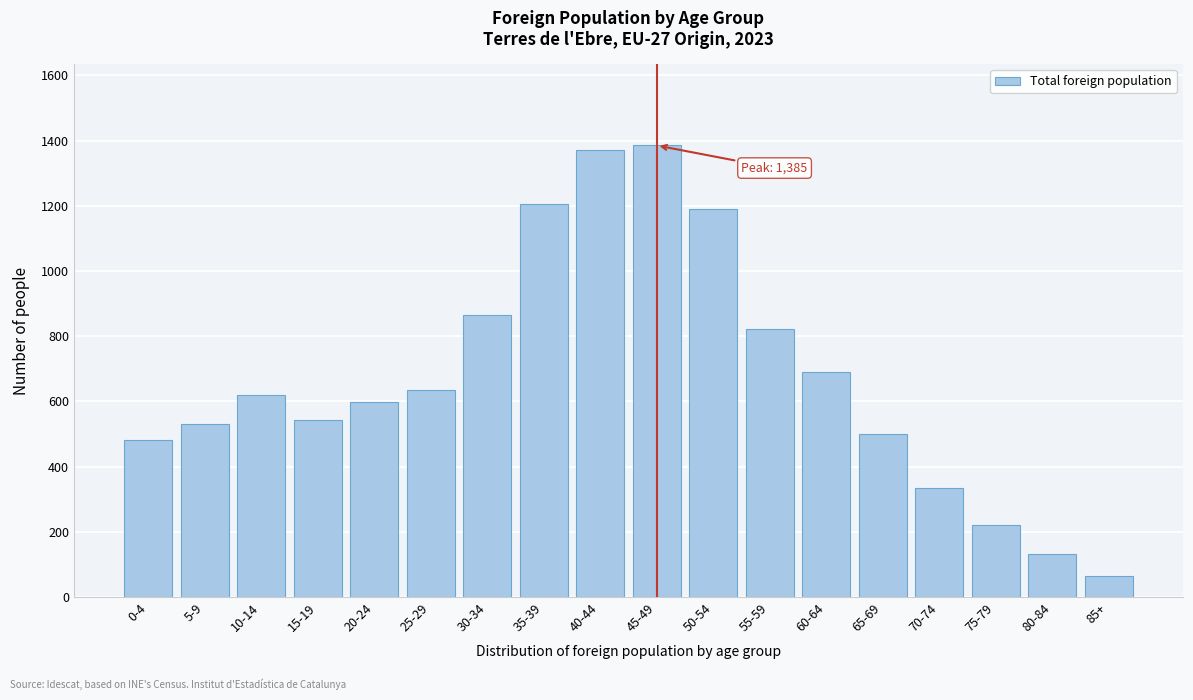

Reading left to right, extract all data points from this chart.

480	530	618	543	598	634	865	1206	1371	1385	1190	821	690	501	335	221	132	65